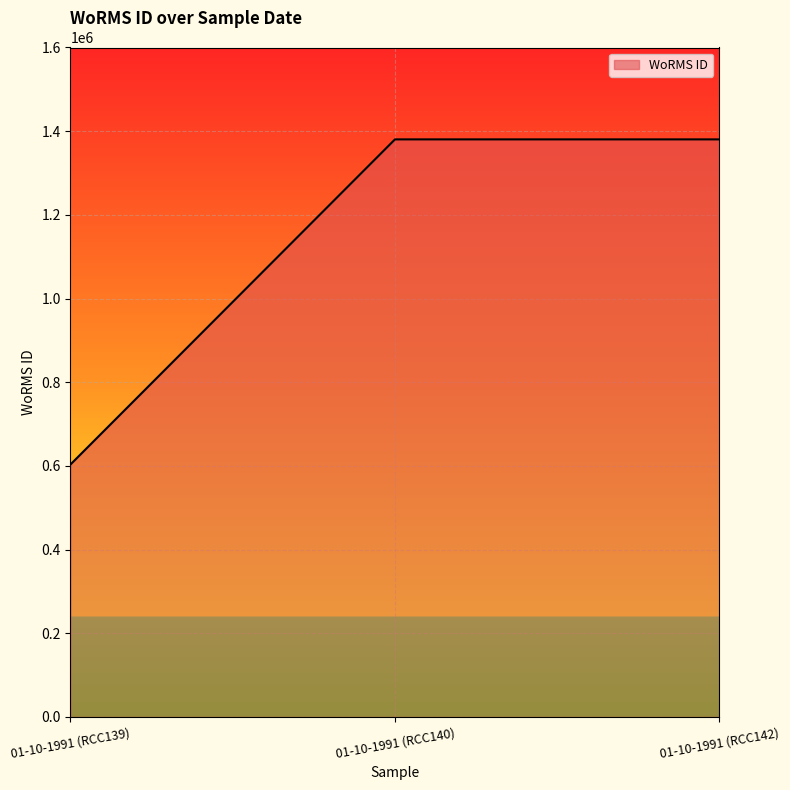

Approximately how many times larger is the value at 01-10-1991 (RCC142) compared to 01-10-1991 (RCC140)?

1.0